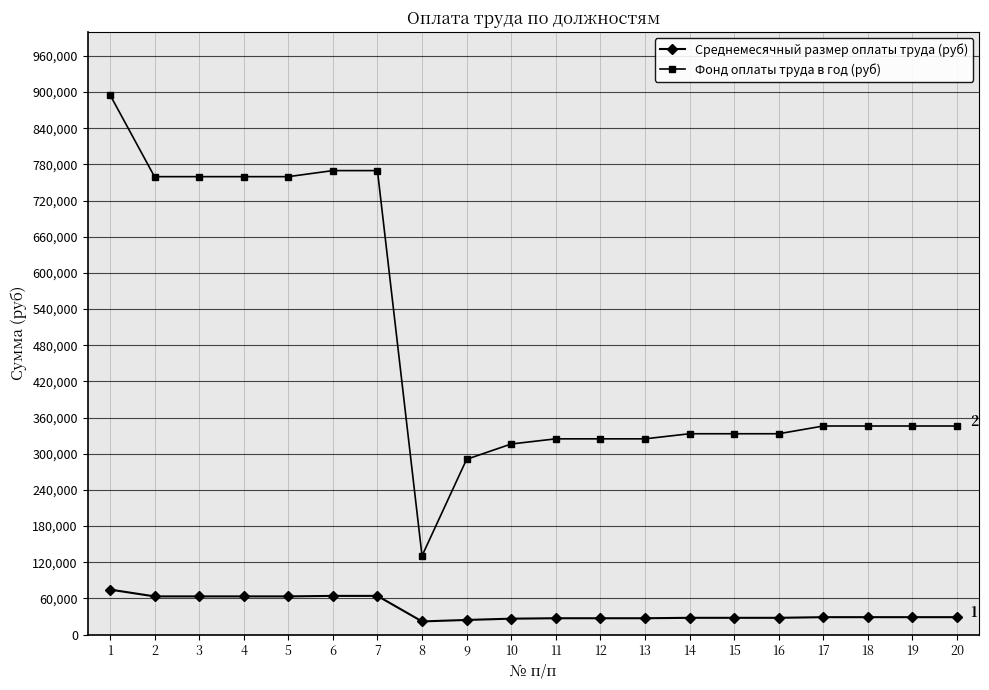

Is the value of Среднемесячный размер оплаты труда (руб) at 4 greater than the value of Фонд оплаты труда в год (руб) at 8?

No